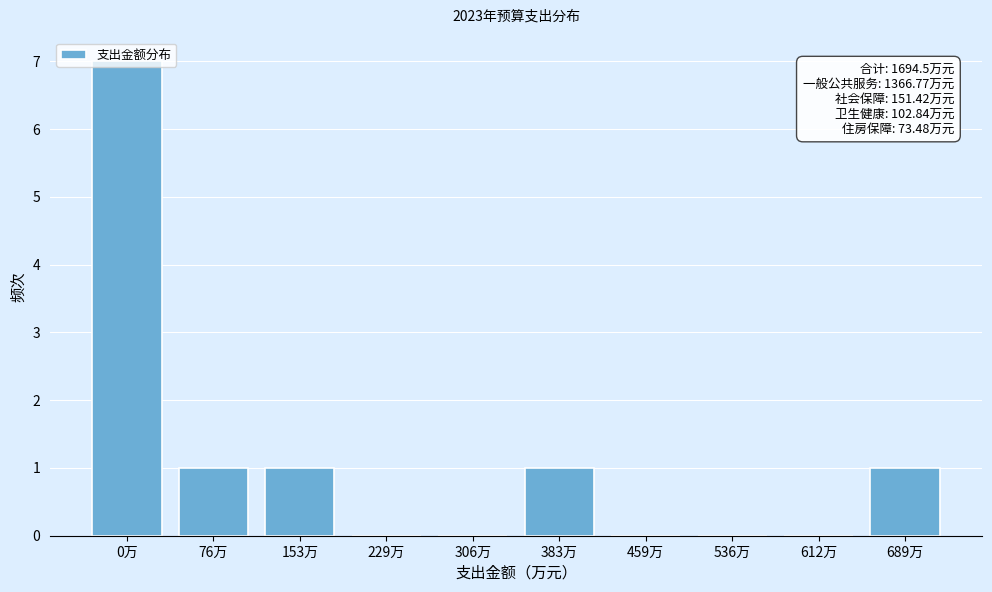

Which has a higher value, 536万 or 153万?

153万